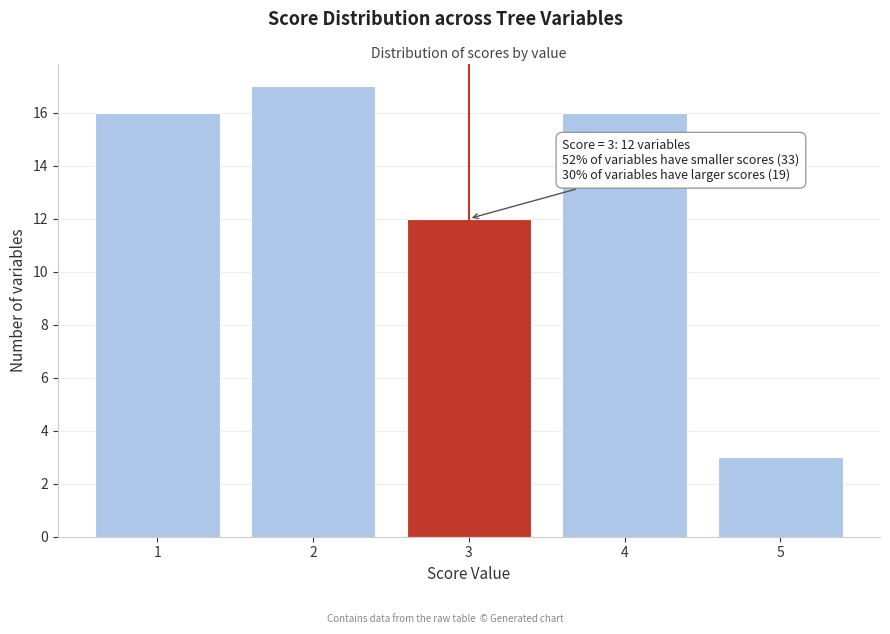

Over which range of the x-axis is the bar tallest?

1.5 to 2.5